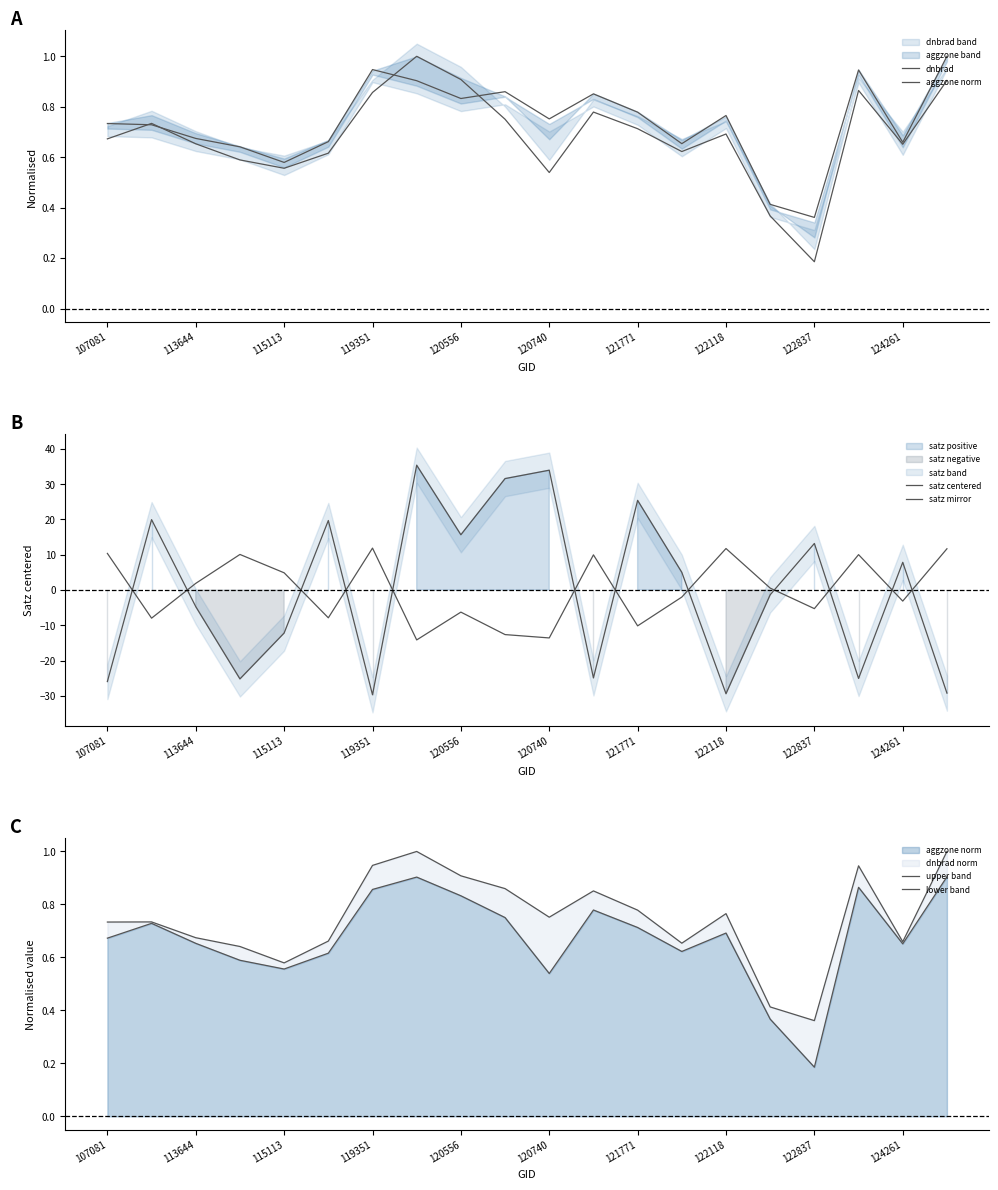

What is the total value across all series at 124261?

7.3